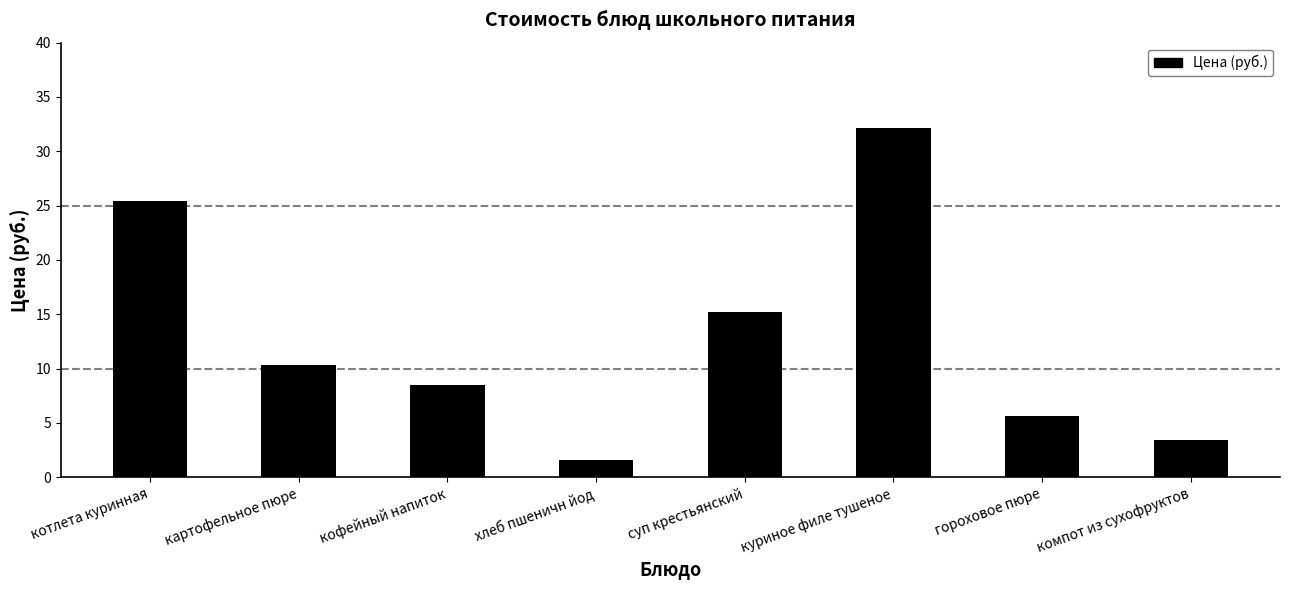

List the labels in order of value, smallest first.

хлеб пшеничн йод, компот из сухофруктов, гороховое пюре, кофейный напиток, картофельное пюре, суп крестьянский, котлета куринная, куриное филе тушеное